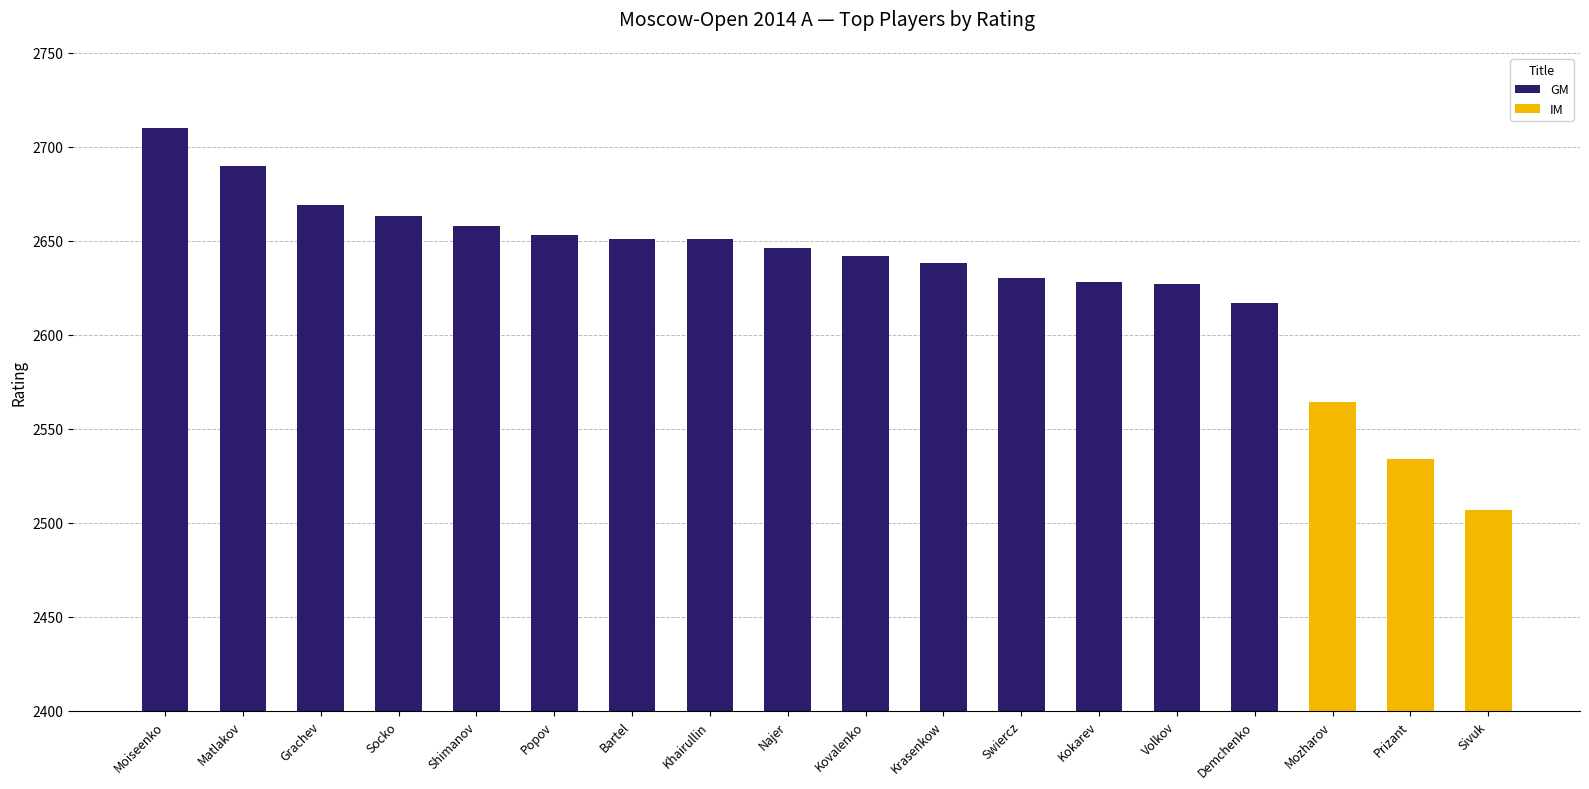

Which series has the widest spread of values?

GM